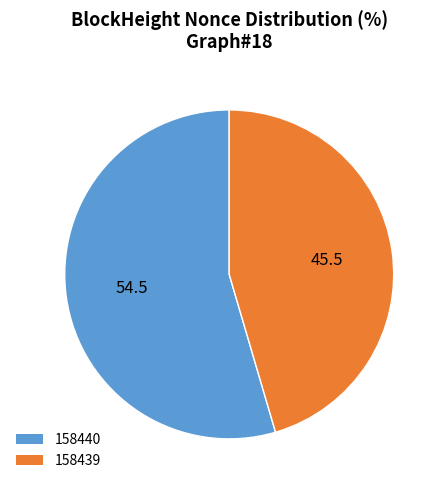

What is the smallest slice in the pie chart?

158439